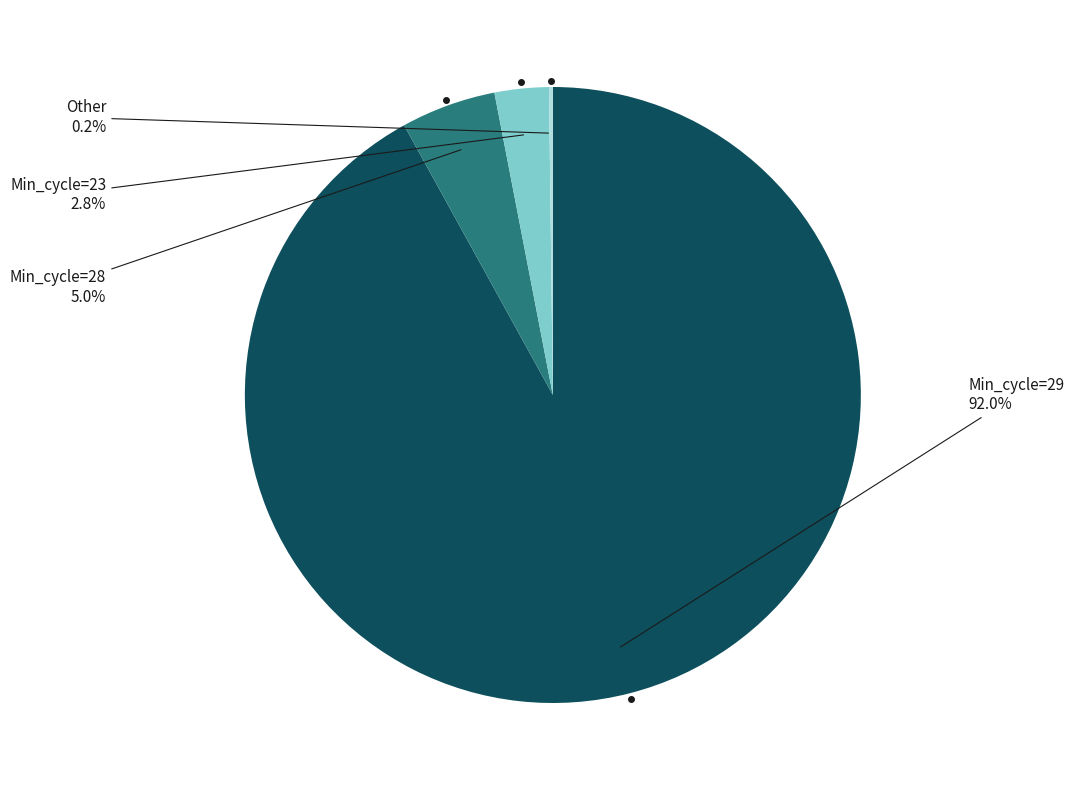

Does any single category account for the majority?

Yes